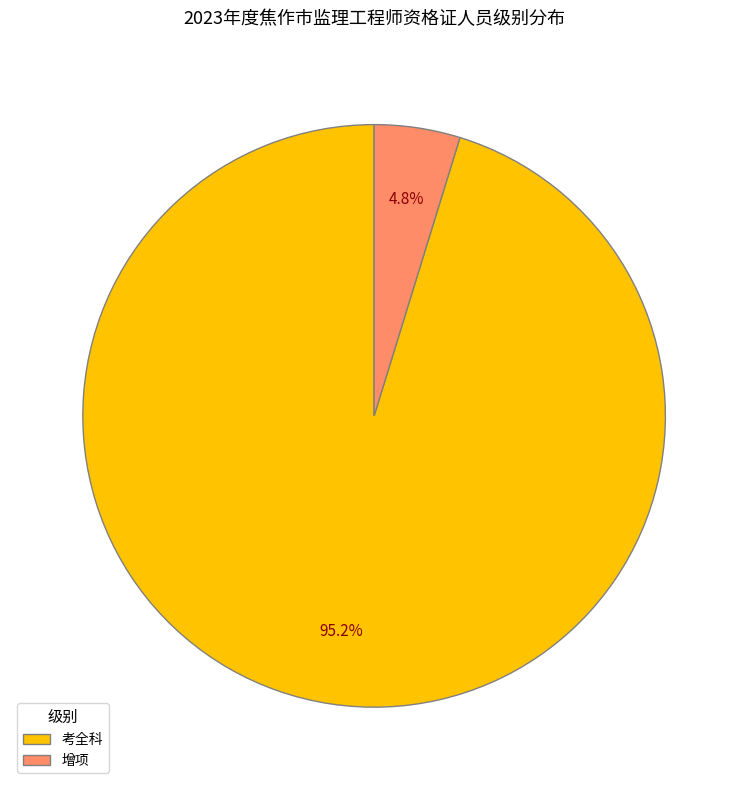

What is the majority slice?

考全科